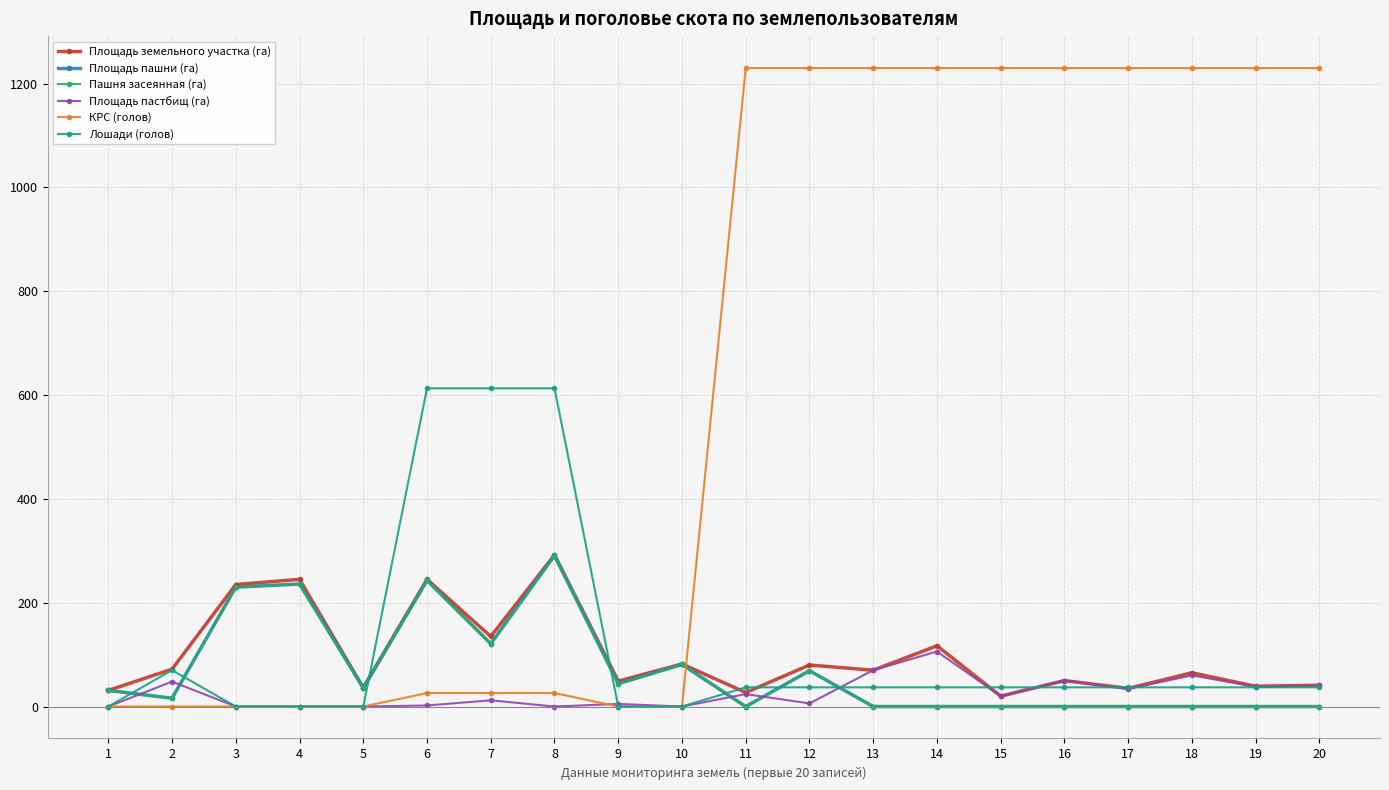

What is the total value across all series at 9?

142